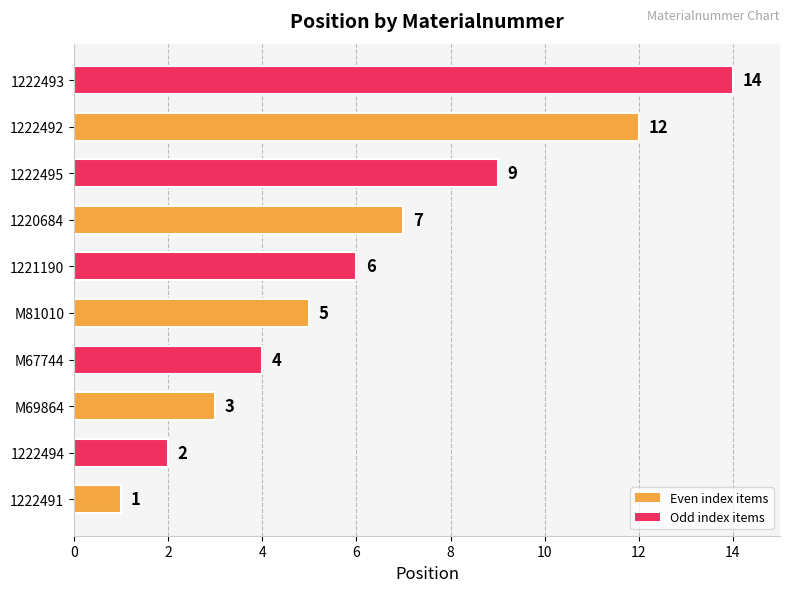

What is the average value?

6